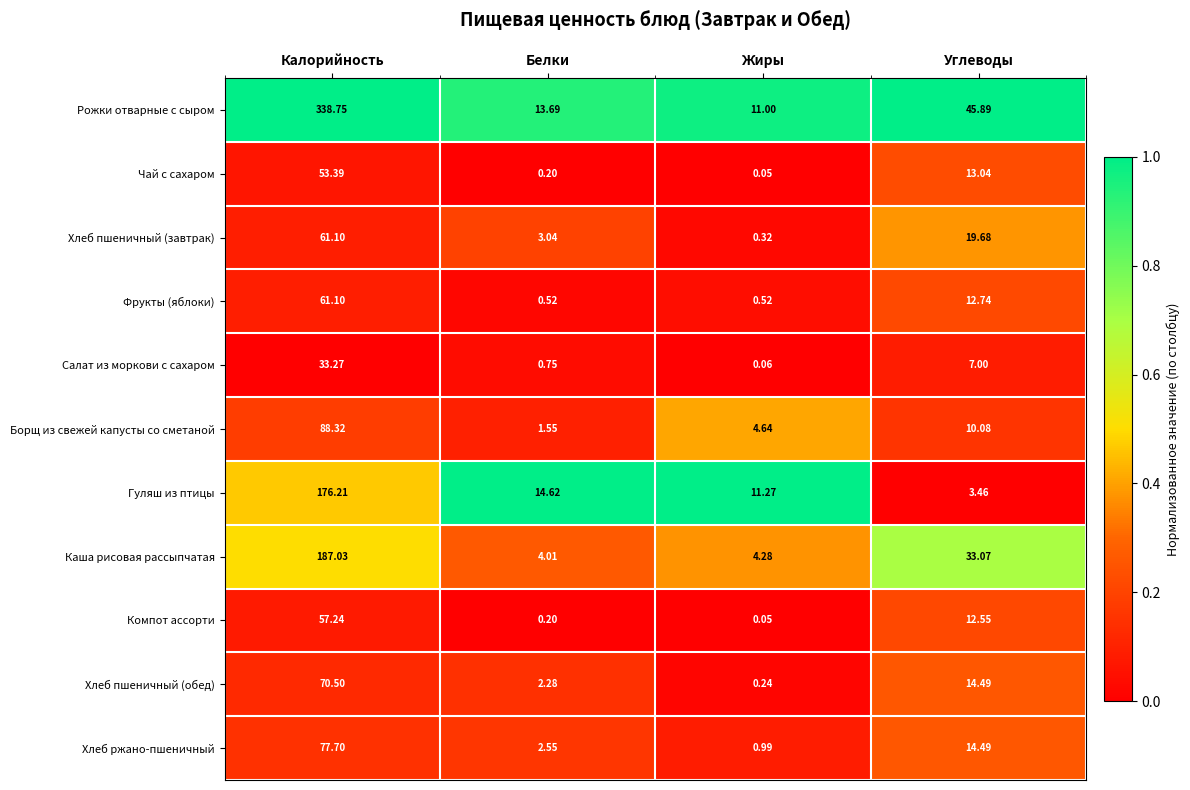

At which label is Хлеб пшеничный (завтрак) closest to 30?

Углеводы